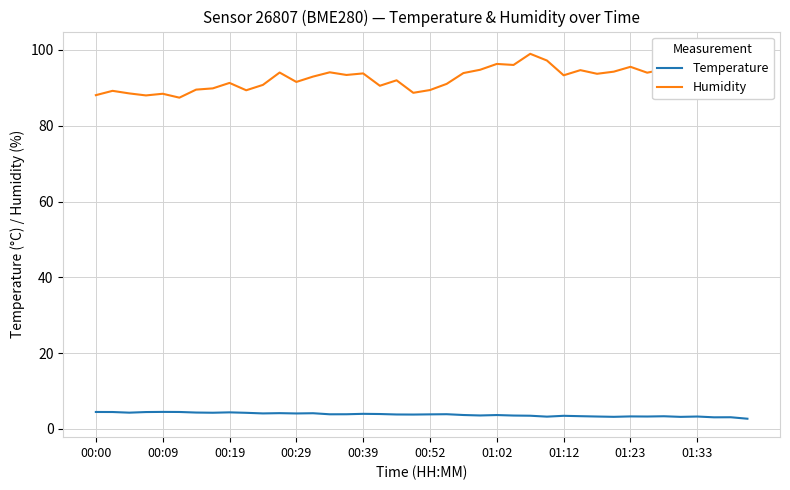

True or false: Humidity has a value of 34.8 at 27.

False